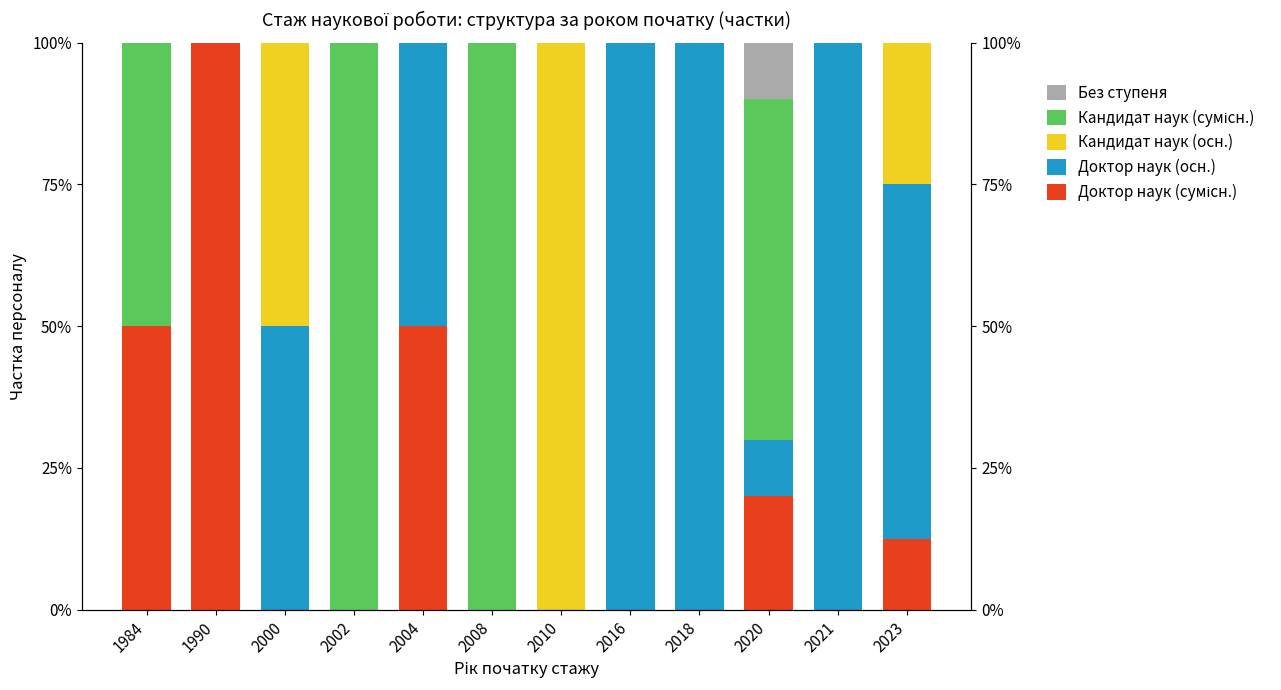

How many Кандидат наук (сумісн.) values are between 0 and 1?

12